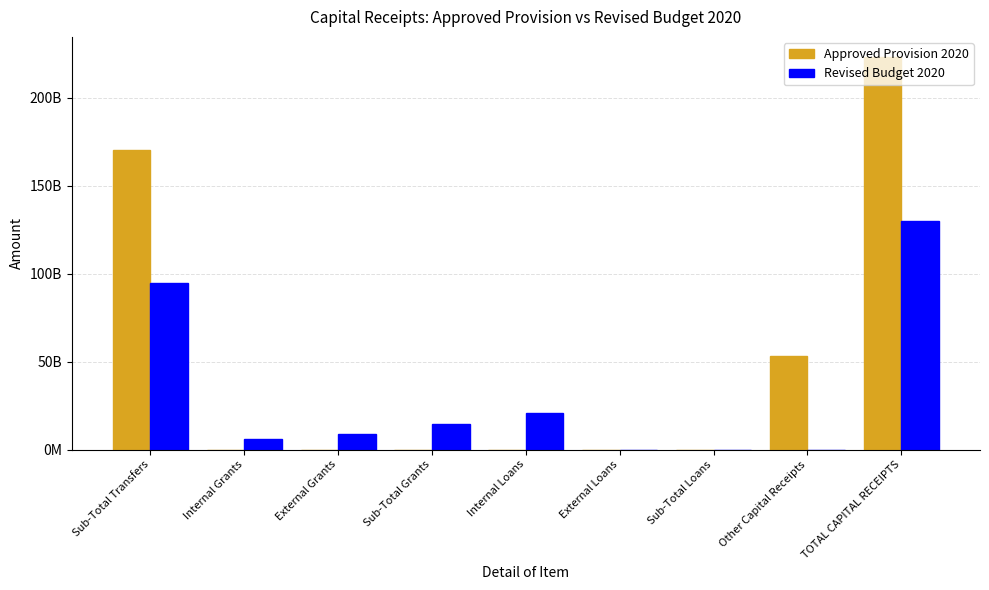

What is the sum of all Revised Budget 2020 values?

274506282465.5